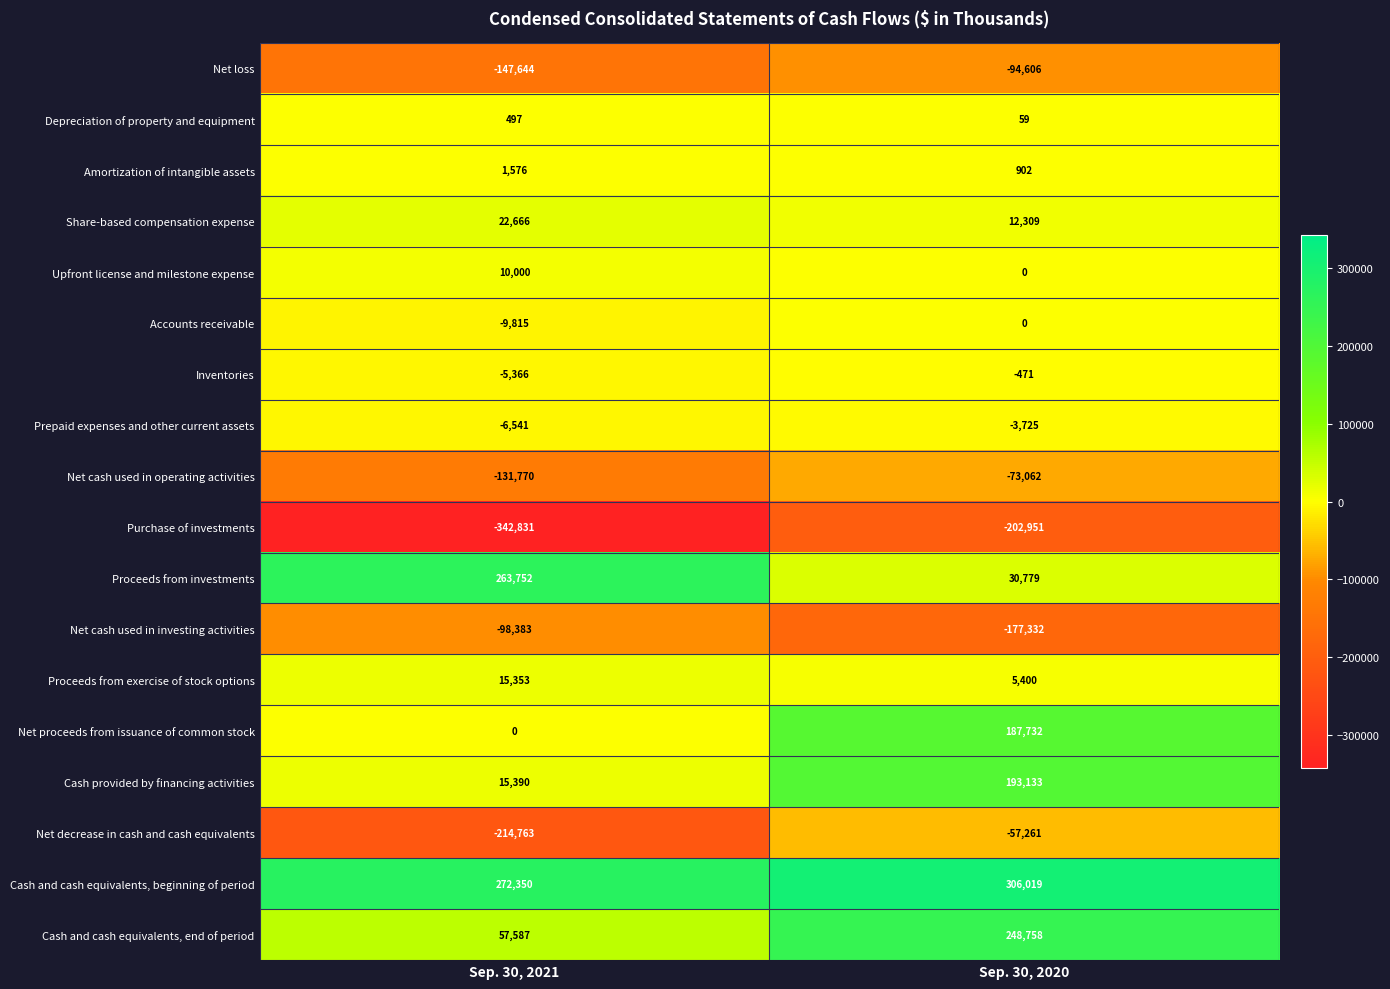

What is the difference between the maximum and minimum values in the Proceeds from investments series?

232973